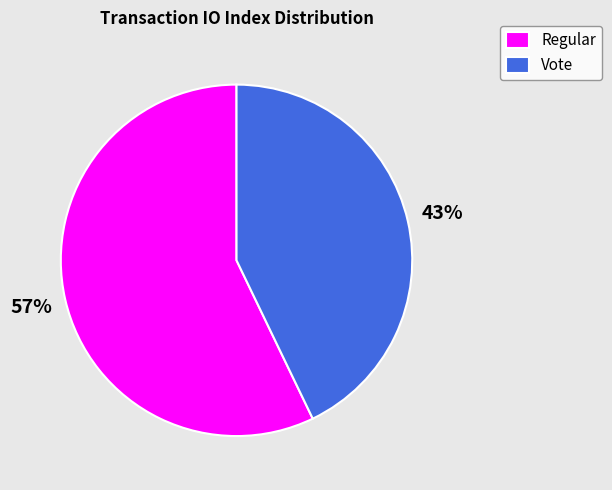

Do Vote and Regular together represent more than half of the pie?

Yes